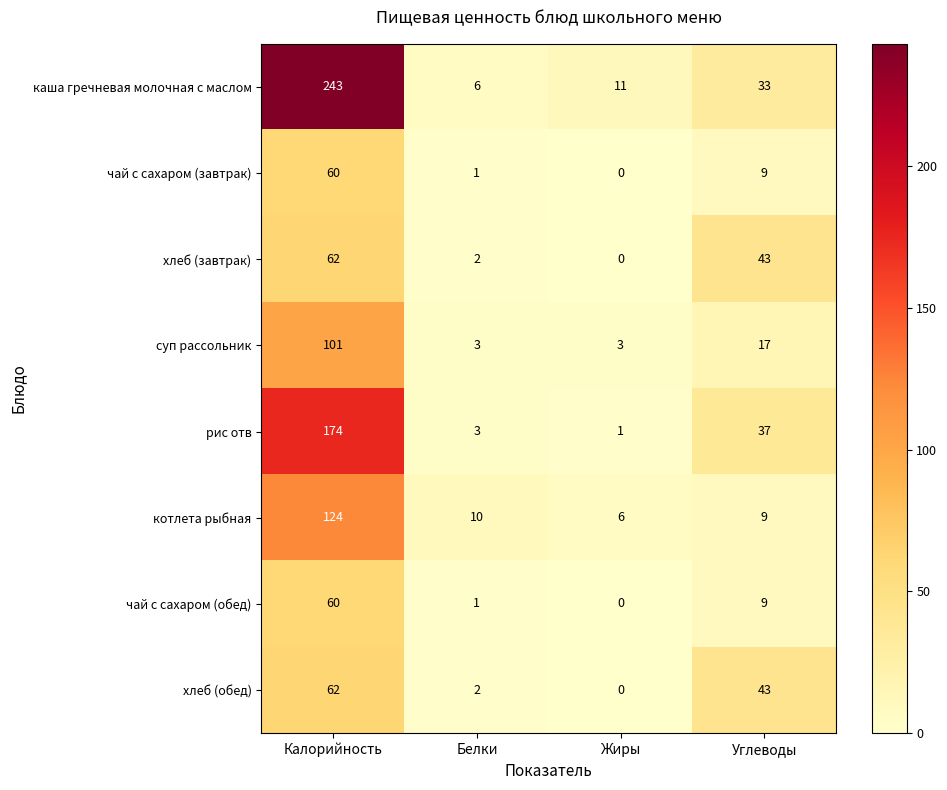

How many суп рассольник values are between 3 and 101?

4